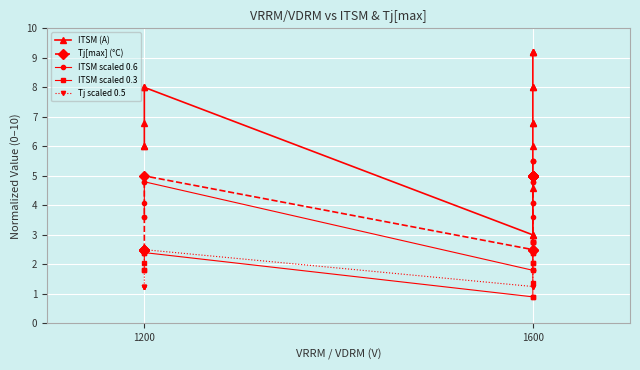

Between 1600 and 1200, which is larger?

1200